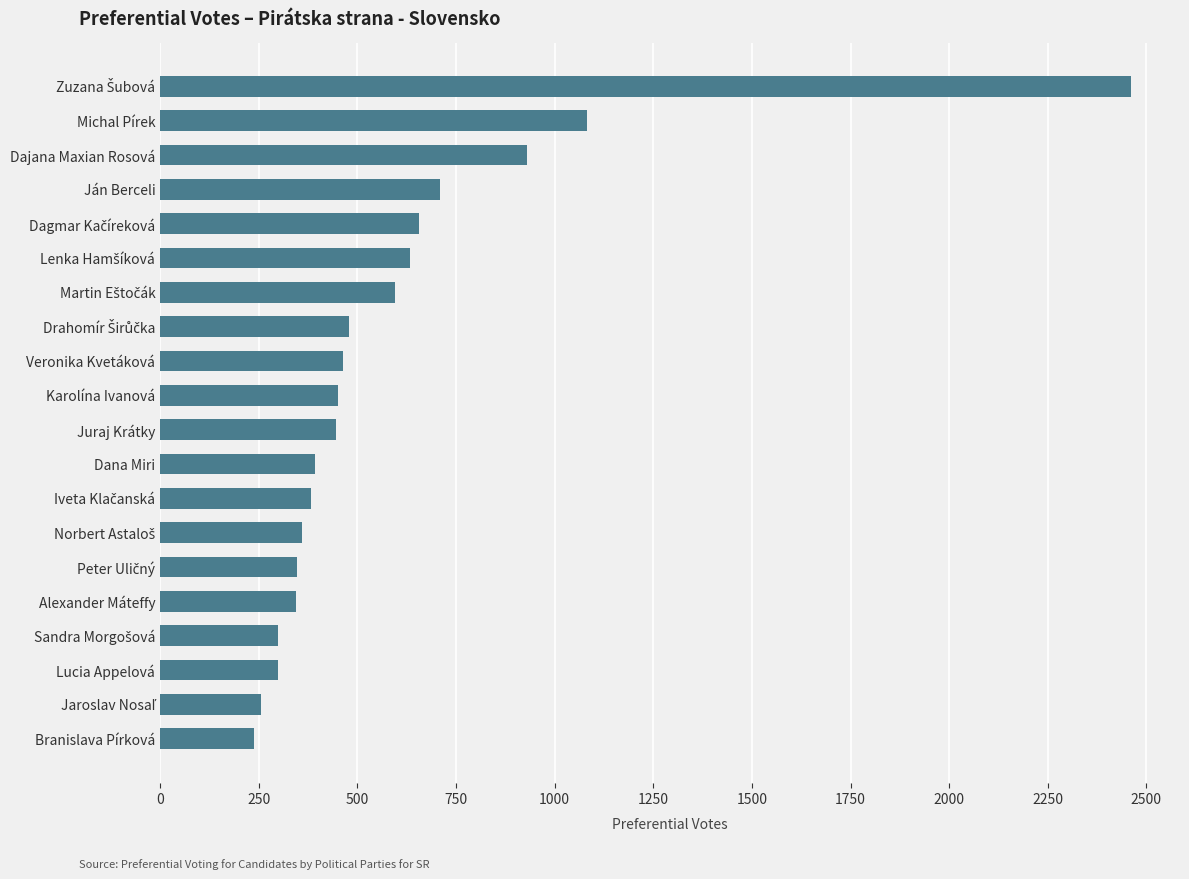

What is the average value?

591